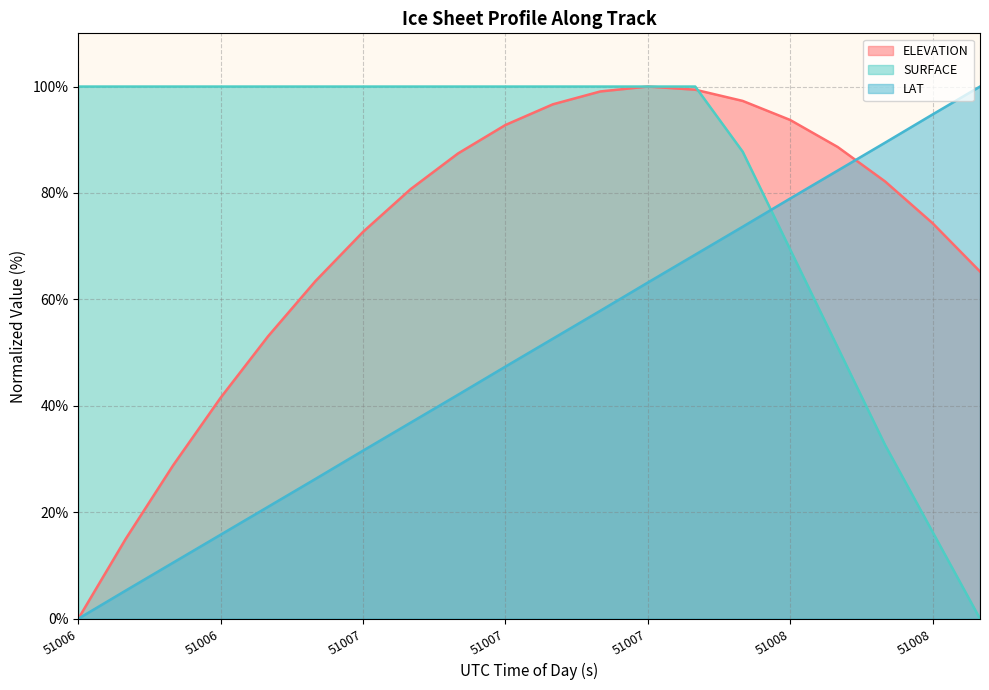

What is the greatest value displayed?

100.0